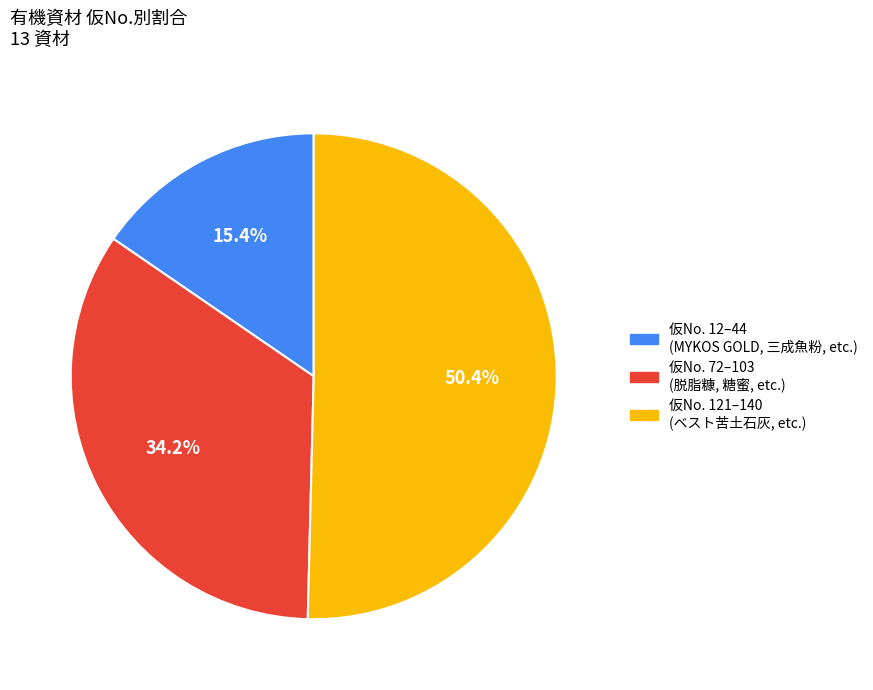

Is there a majority slice in this chart?

Yes